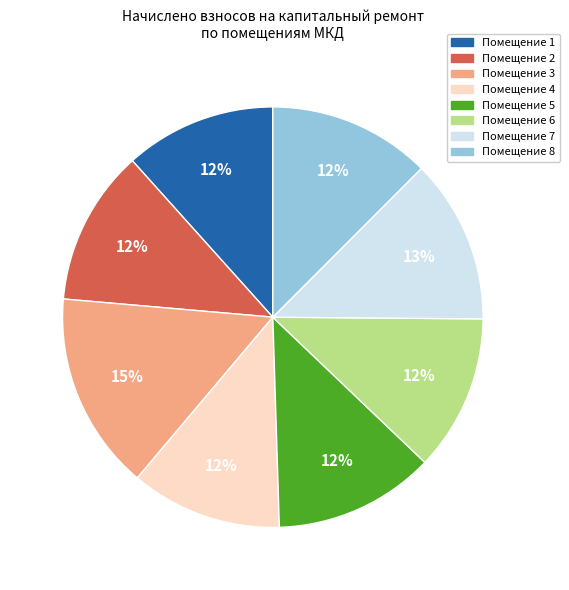

How many slices are in this pie chart?

8